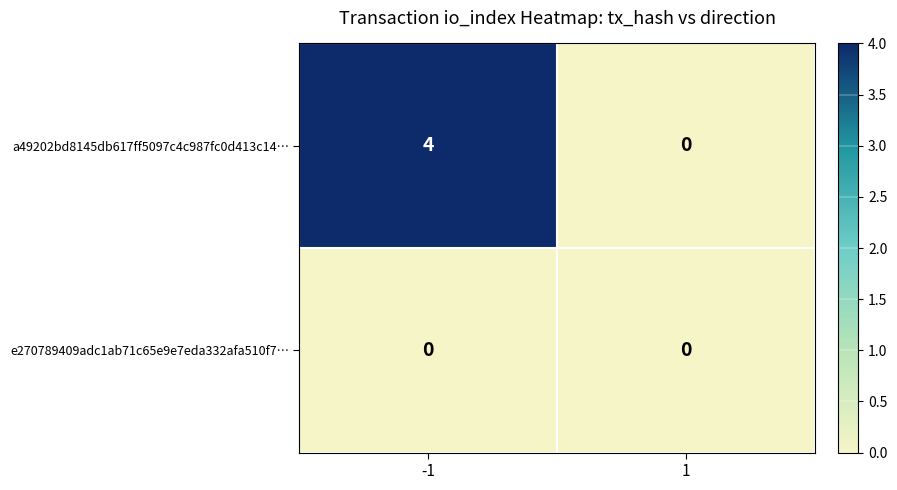

The value of e270789409adc1ab71c65e9e7eda332afa510f7… at -1 is 0. True or false?

True